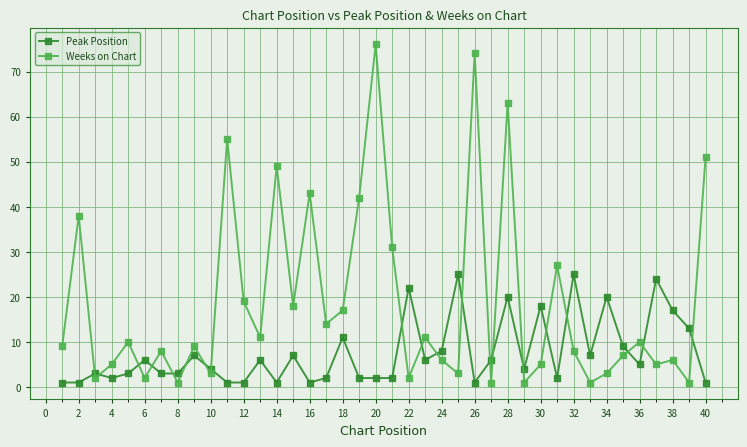

Which series has the widest spread of values?

Weeks on Chart